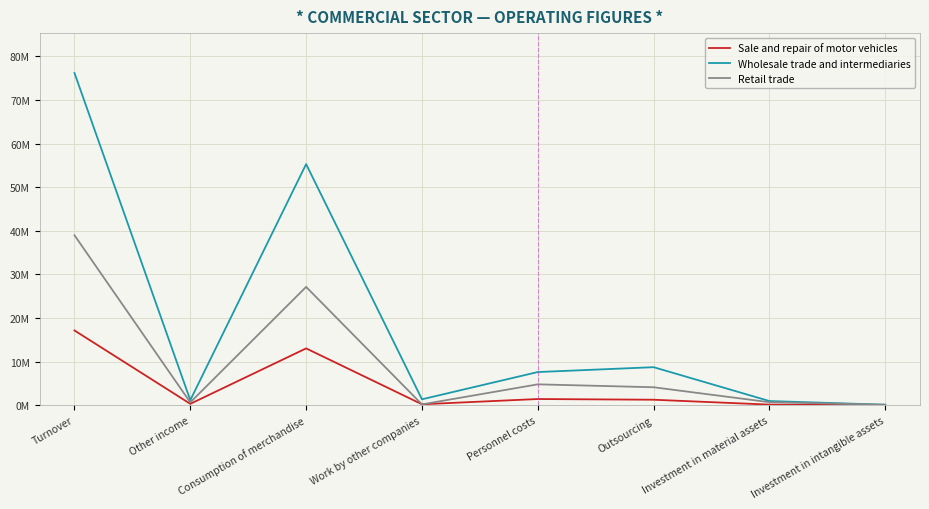

What are all the series names shown in the legend?

Sale and repair of motor vehicles, Wholesale trade and intermediaries, Retail trade